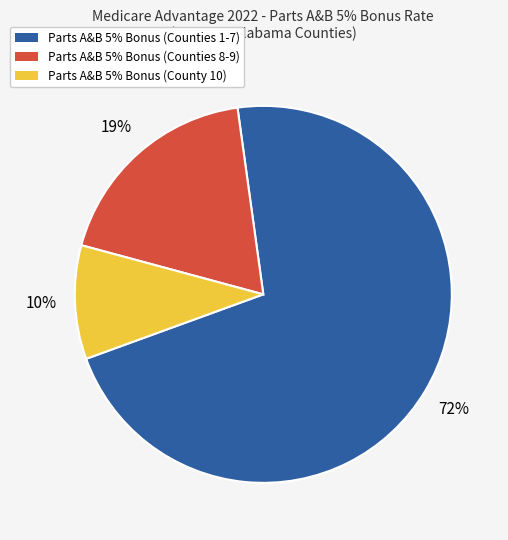

How many slices are in this pie chart?

3